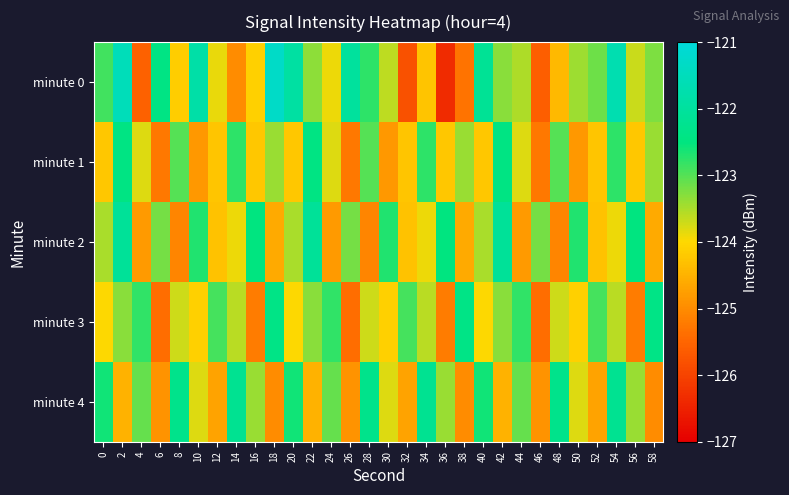

Reading left to right, transcribe all the data shown in this chart.

minute 0: 0=-122.9	2=-121.5	4=-125.6	6=-122.4	8=-124.2	10=-121.8	12=-123.9	14=-125.0	16=-124.1	18=-121.3	20=-121.9	22=-123.3	24=-123.9	26=-122.0	28=-122.8	30=-123.6	32=-125.8	34=-124.3	36=-126.4	38=-125.3	40=-122.1	42=-123.3	44=-123.5	46=-125.6	48=-124.4	50=-123.4	52=-123.1	54=-121.7	56=-123.7	58=-123.2
minute 1: 0=-124.2	2=-122.5	4=-123.8	6=-125.3	8=-123.0	10=-124.8	12=-124.2	14=-122.8	16=-124.2	18=-123.4	20=-124.2	22=-122.5	24=-123.8	26=-125.3	28=-123.0	30=-124.8	32=-124.2	34=-122.8	36=-124.2	38=-123.4	40=-124.2	42=-122.5	44=-123.8	46=-125.3	48=-123.0	50=-124.8	52=-124.2	54=-122.8	56=-124.2	58=-123.4
minute 2: 0=-123.5	2=-122.1	4=-124.8	6=-123.2	8=-125.1	10=-122.7	12=-124.3	14=-123.9	16=-122.5	18=-124.6	20=-123.5	22=-122.1	24=-124.8	26=-123.2	28=-125.1	30=-122.7	32=-124.3	34=-123.9	36=-122.5	38=-124.6	40=-123.5	42=-122.1	44=-124.8	46=-123.2	48=-125.1	50=-122.7	52=-124.3	54=-123.9	56=-122.5	58=-124.6
minute 3: 0=-124.0	2=-123.3	4=-122.8	6=-125.4	8=-123.7	10=-124.1	12=-122.9	14=-123.6	16=-125.2	18=-122.4	20=-124.0	22=-123.3	24=-122.8	26=-125.4	28=-123.7	30=-124.1	32=-122.9	34=-123.6	36=-125.2	38=-122.4	40=-124.0	42=-123.3	44=-122.8	46=-125.4	48=-123.7	50=-124.1	52=-122.9	54=-123.6	56=-125.2	58=-122.4
minute 4: 0=-122.6	2=-124.5	4=-123.1	6=-124.9	8=-122.3	10=-123.8	12=-124.7	14=-122.2	16=-123.4	18=-125.0	20=-122.6	22=-124.5	24=-123.1	26=-124.9	28=-122.3	30=-123.8	32=-124.7	34=-122.2	36=-123.4	38=-125.0	40=-122.6	42=-124.5	44=-123.1	46=-124.9	48=-122.3	50=-123.8	52=-124.7	54=-122.2	56=-123.4	58=-125.0